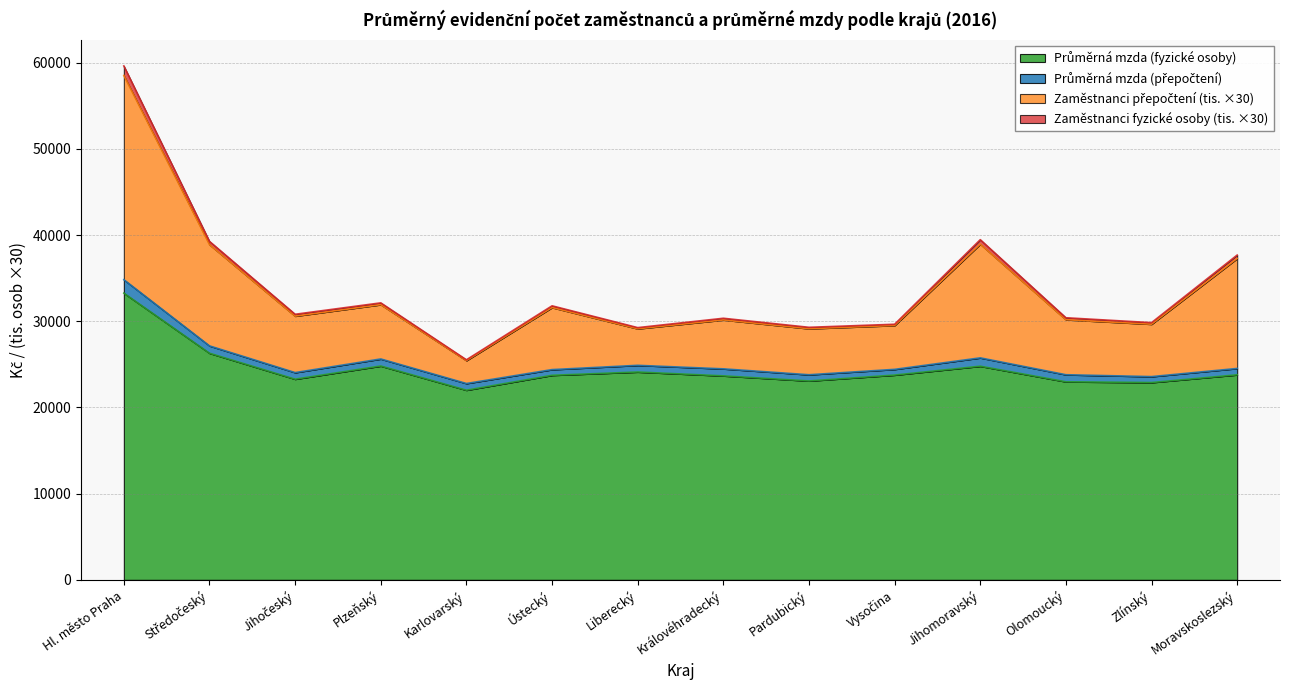

How many lines are shown in the chart?

4